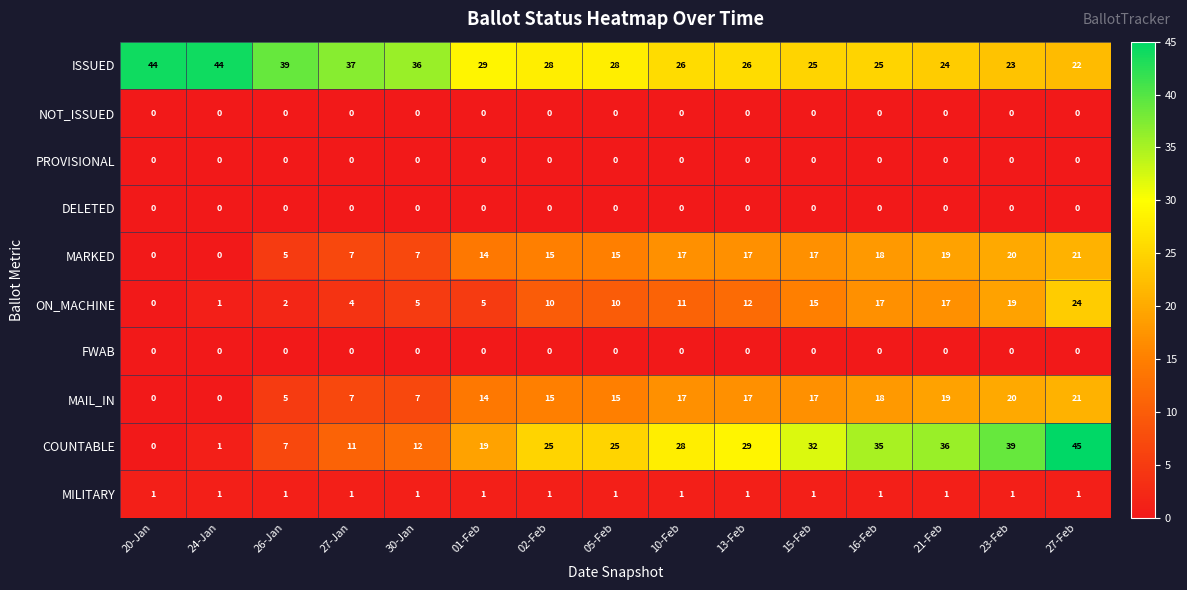

What is the difference between the highest and lowest values at 15-Feb?

32